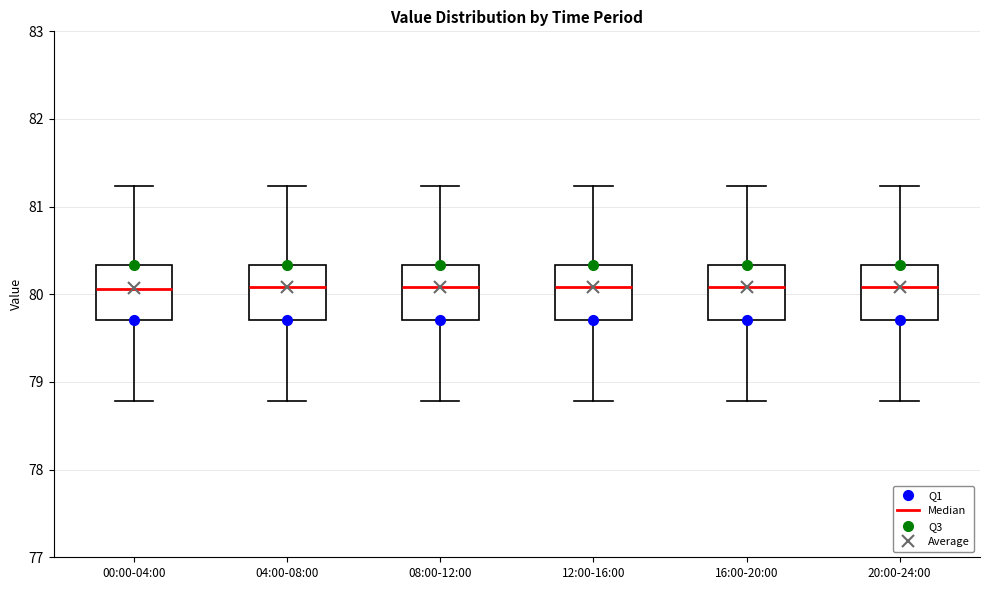

Reading left to right, transcribe this box plot: for each box, give where its median line is, the range the box spans, and where its two whiskers end, as read against the y-axis. The values are not printed on the chart, so give them approximately, as read against the axis.

00:00-04:00: median 80.1, box 79.7 to 80.3, whiskers 78.8 to 81.2
04:00-08:00: median 80.1, box 79.7 to 80.3, whiskers 78.8 to 81.2
08:00-12:00: median 80.1, box 79.7 to 80.3, whiskers 78.8 to 81.2
12:00-16:00: median 80.1, box 79.7 to 80.3, whiskers 78.8 to 81.2
16:00-20:00: median 80.1, box 79.7 to 80.3, whiskers 78.8 to 81.2
20:00-24:00: median 80.1, box 79.7 to 80.3, whiskers 78.8 to 81.2